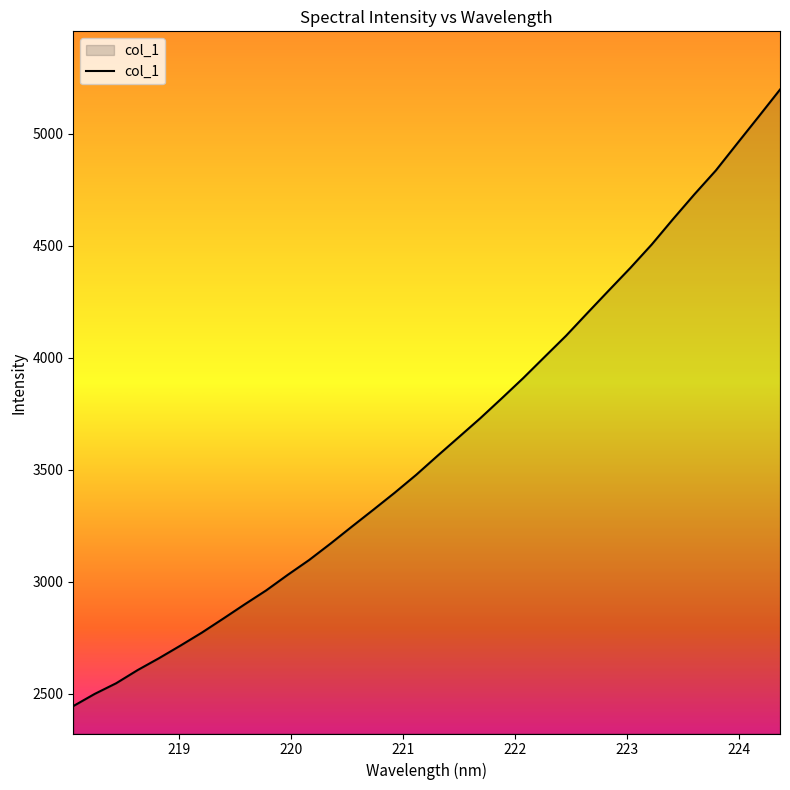

What is the average value?

3625.8